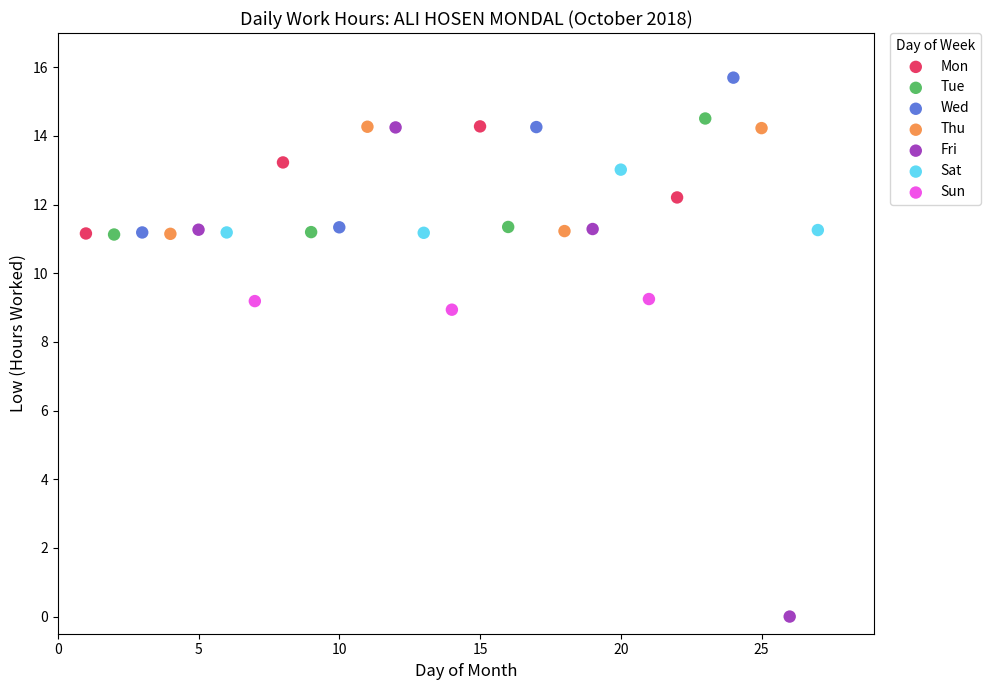

Which series has the largest Y range (max minus min)?

Fri